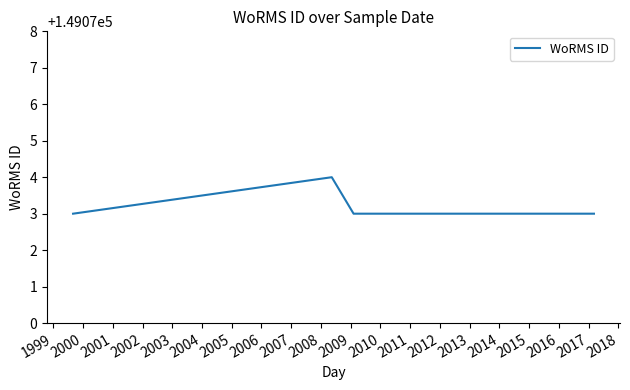

Reading right to left, transcribe all the data shown in this chart.

149073	149073	149073	149073	149073	149073	149073	149073	149073	149073	149073	149074	149073